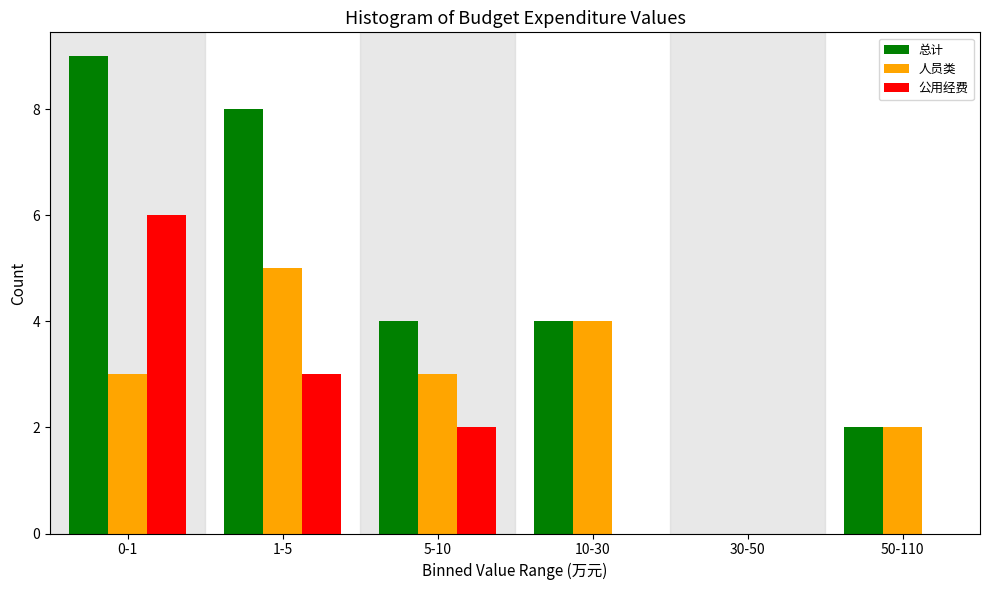

Reading left to right, extract all data points from this chart.

总计: 0-1=9	1-5=8	5-10=4	10-30=4	30-50=0	50-110=2
人员类: 0-1=3	1-5=5	5-10=3	10-30=4	30-50=0	50-110=2
公用经费: 0-1=6	1-5=3	5-10=2	10-30=0	30-50=0	50-110=0